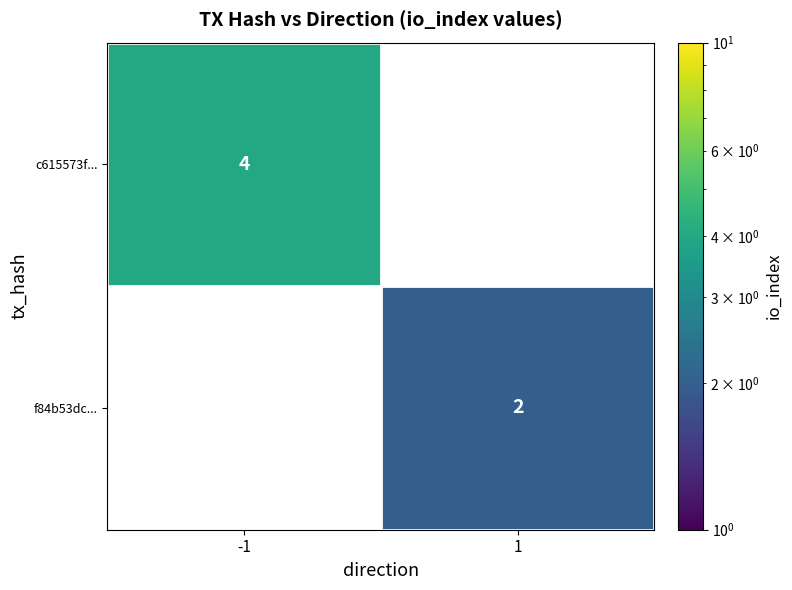

Is it true that f84b53dc... equals 2 at 1?

True